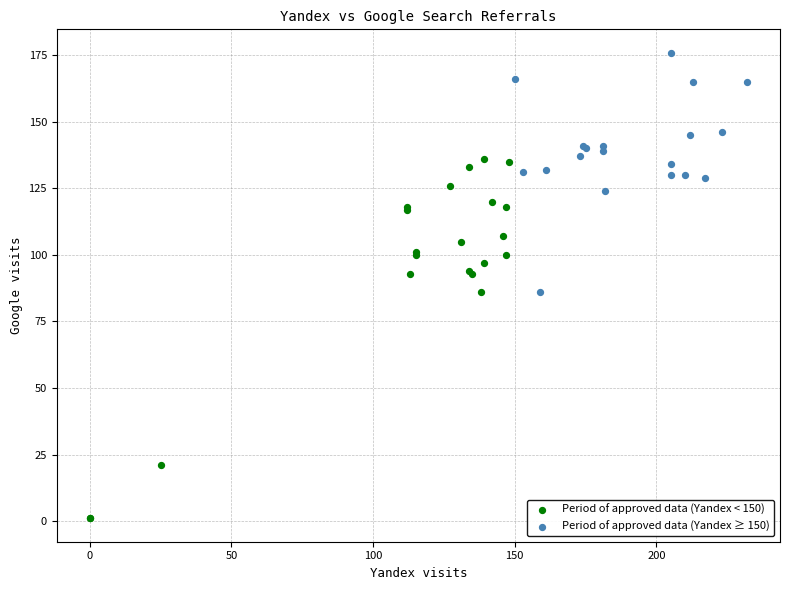

Which series reaches the minimum Y coordinate?

Period of approved data (Yandex < 150)